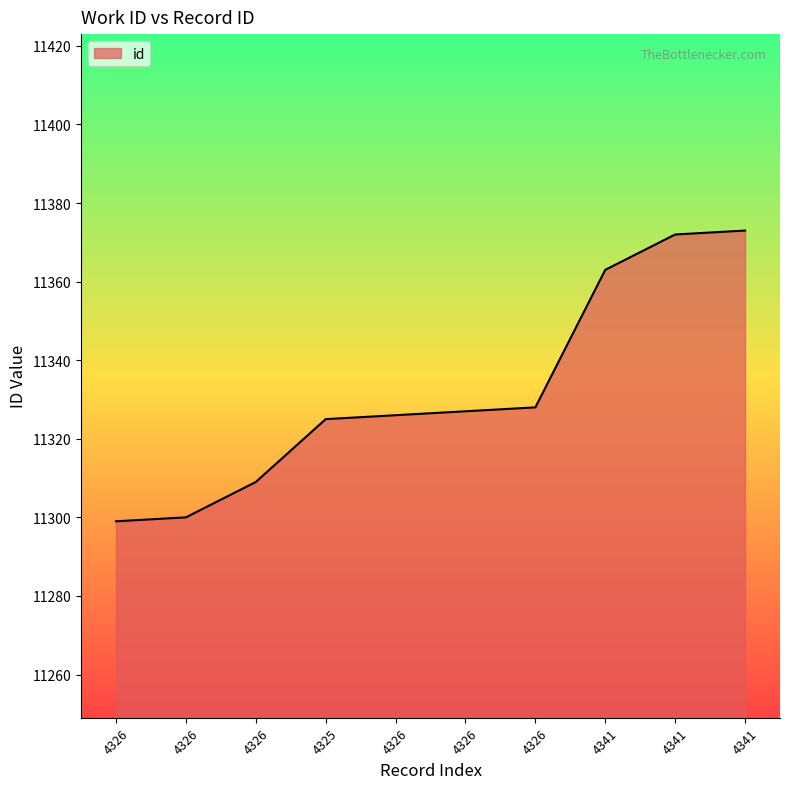

Is it true that the value at 4326 is 19779?

False